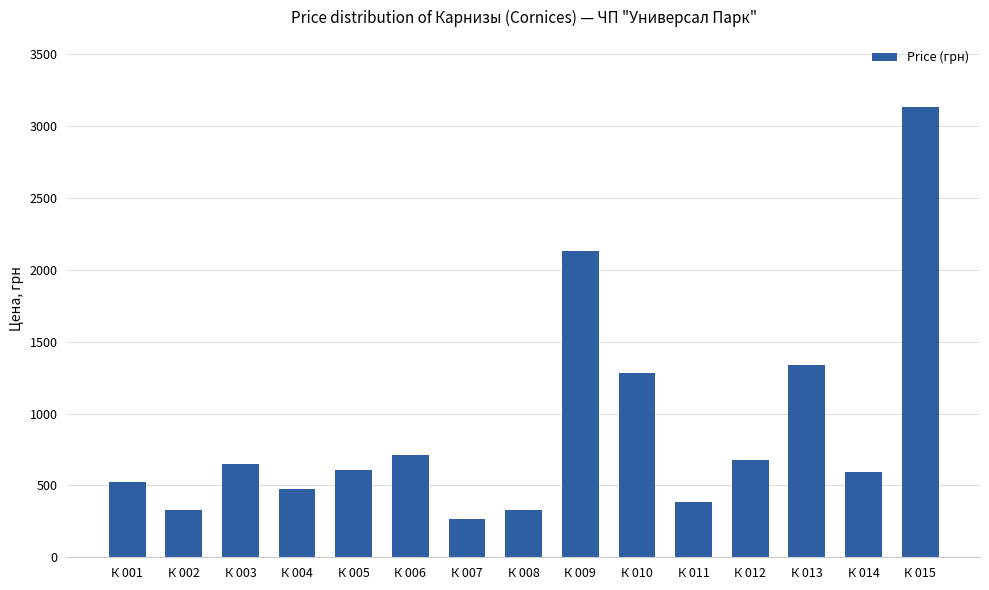

At which label is the value closest to 1698?

К 013